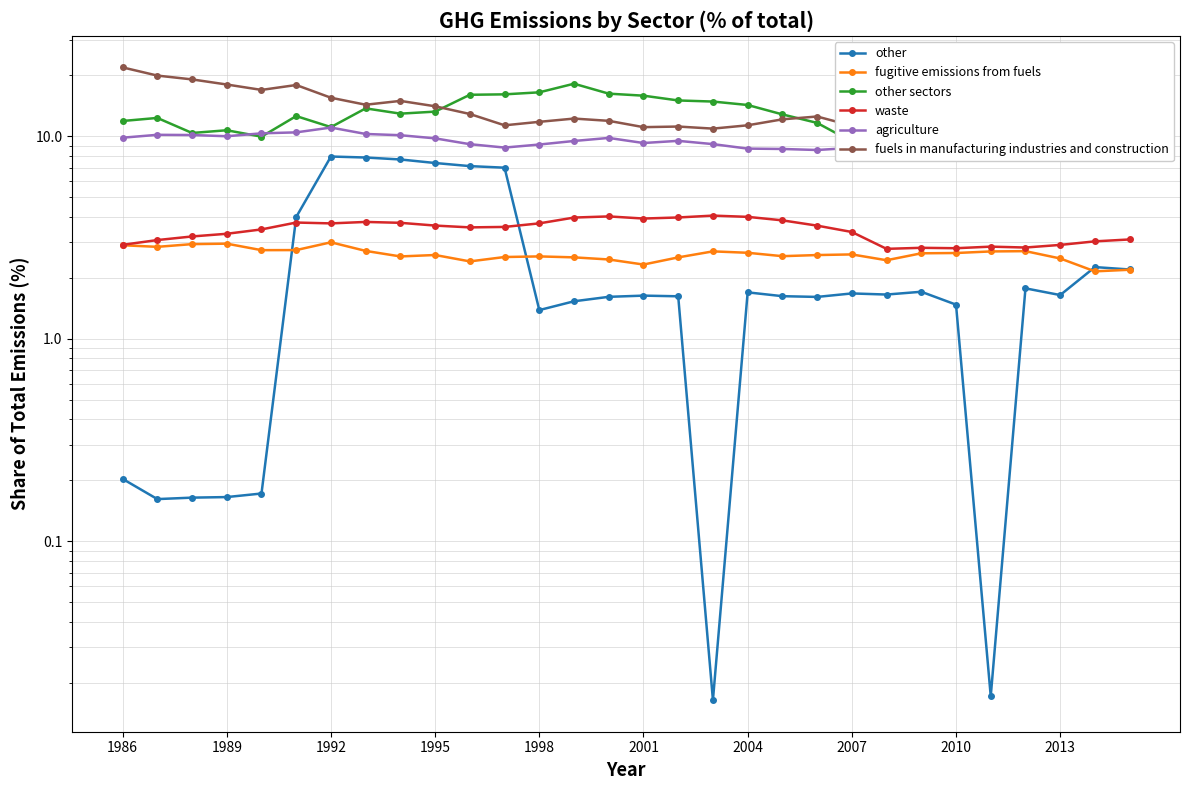

Is it true that other sectors equals 14.6 at 28?

False